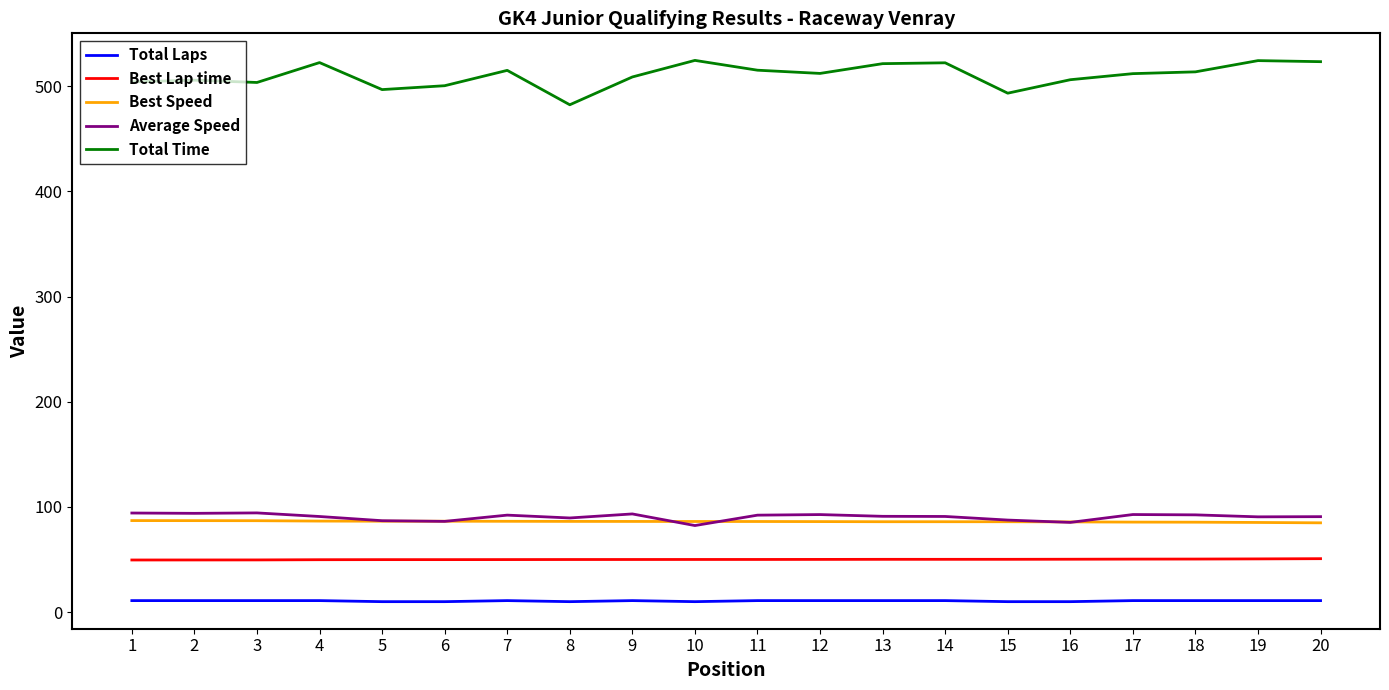

Is it true that Average Speed equals 155.8 at 17?

False